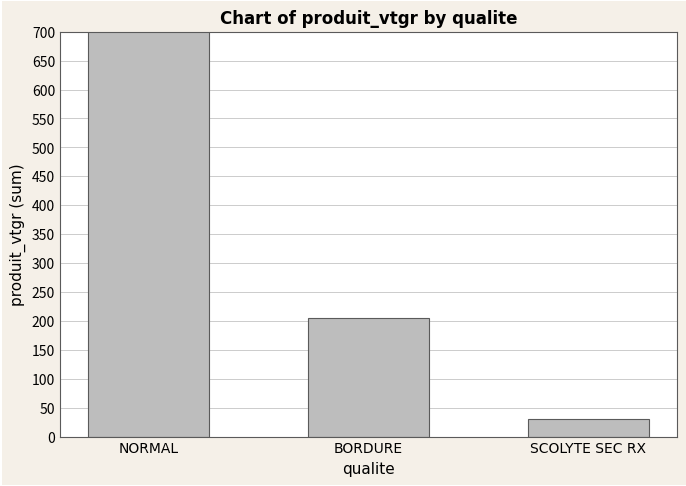

What is the average value?

317.6